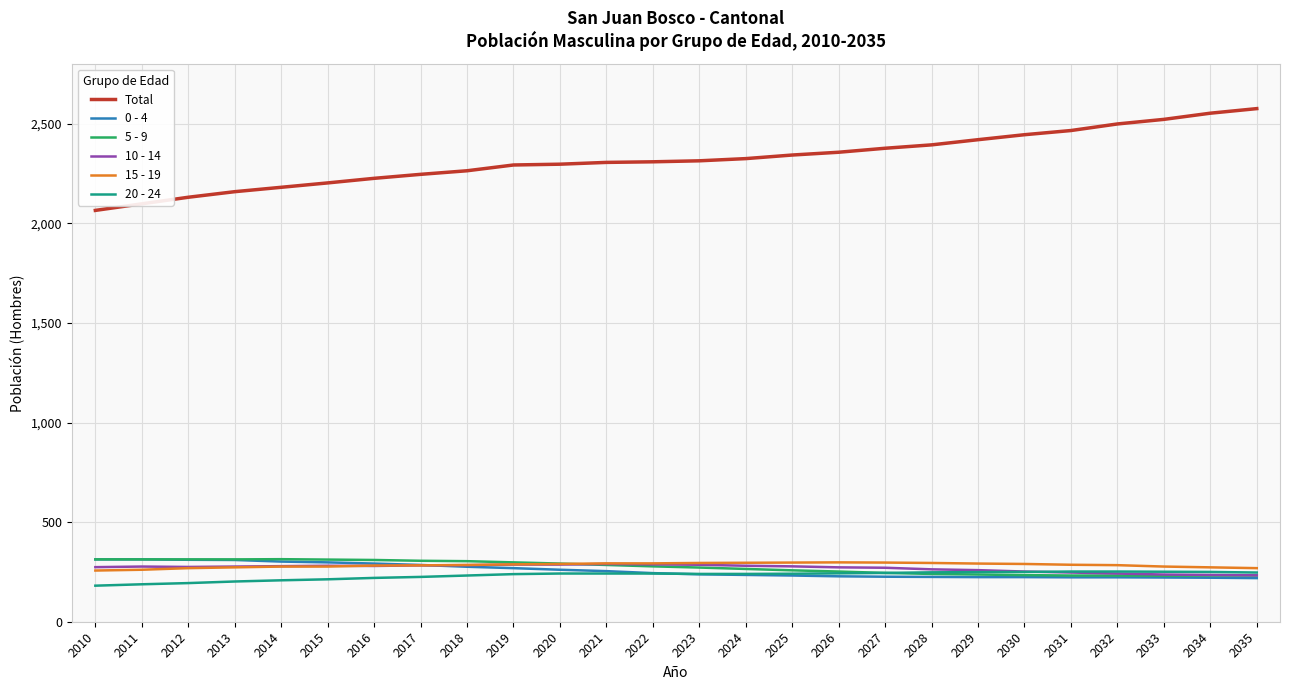

Is this an area chart (filled region under the line)?

No